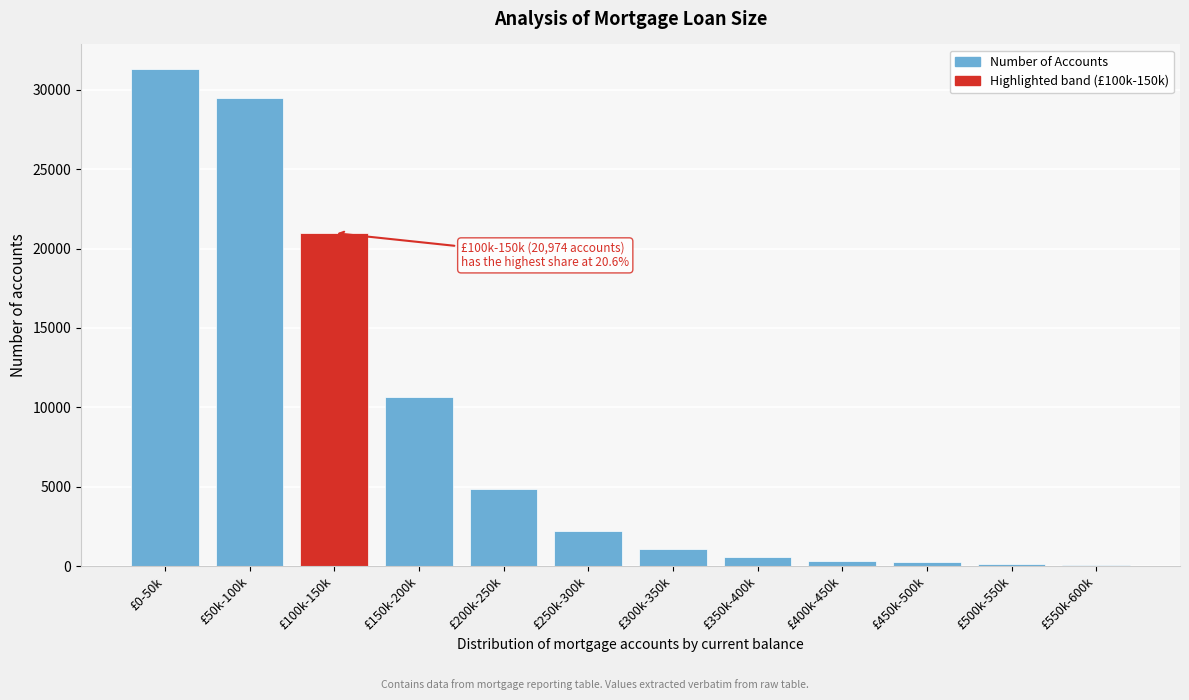

What is the sum of all values?

101889